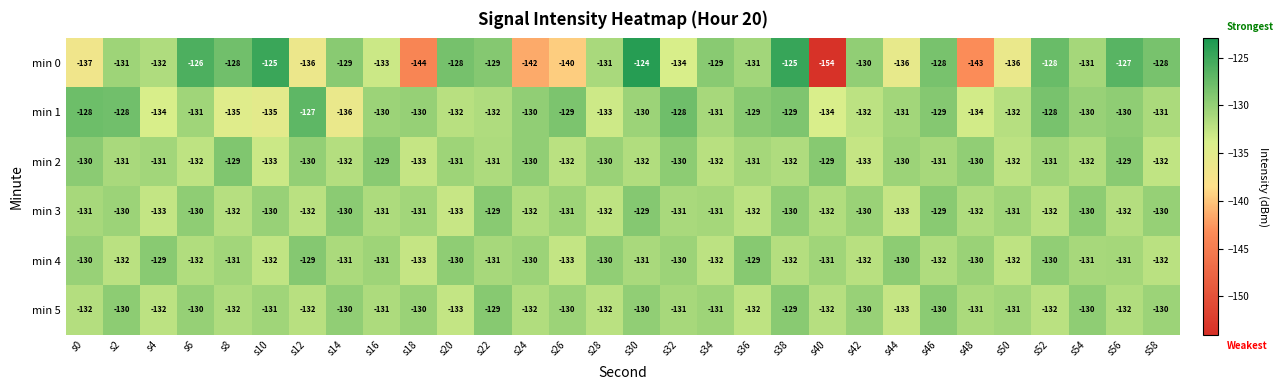

At which category does the chart reach its minimum across all series?

s40